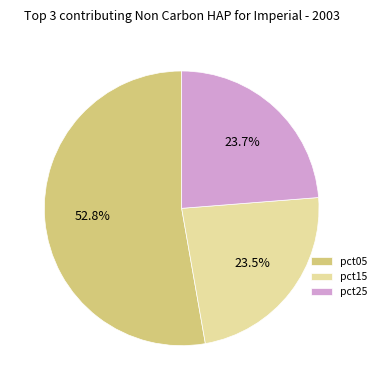

Is there a majority slice in this chart?

Yes